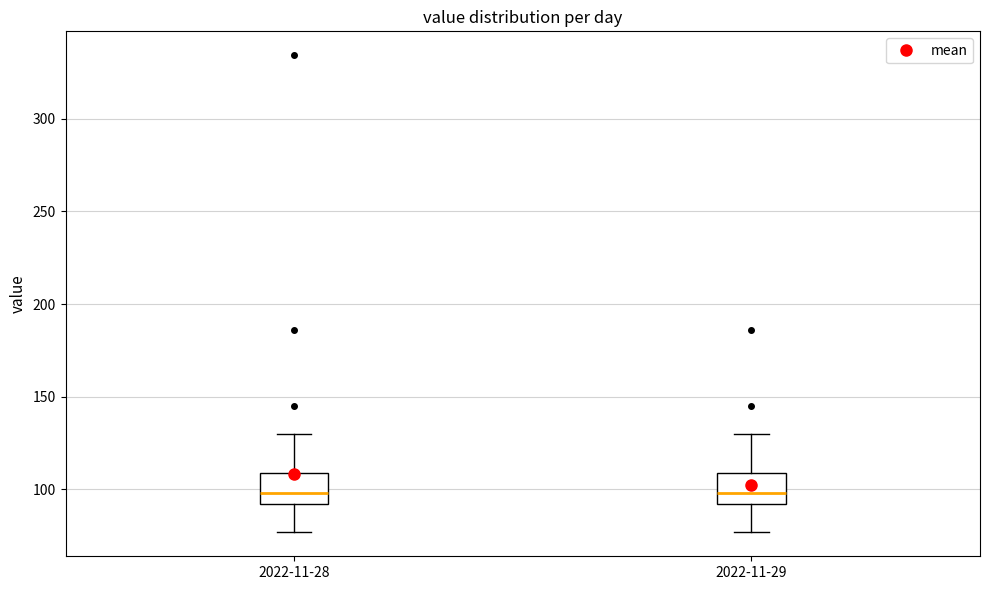

Where does the lower whisker of the box for 2022-11-29 end on the y-axis? The values are not printed on the chart, so give them approximately, as read against the axis.

75